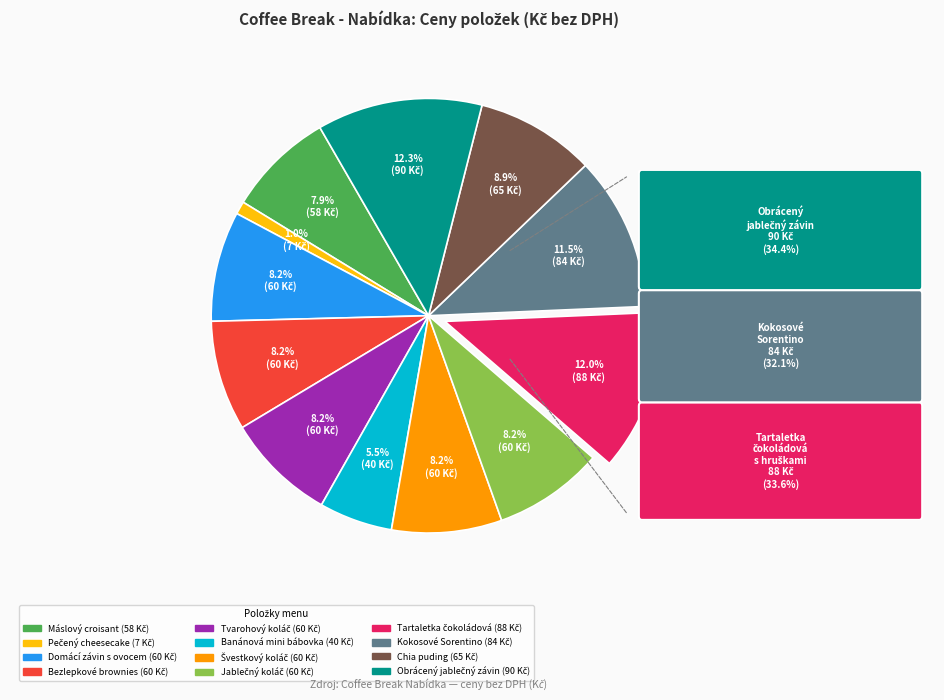

Count the number of slices in the pie.

12